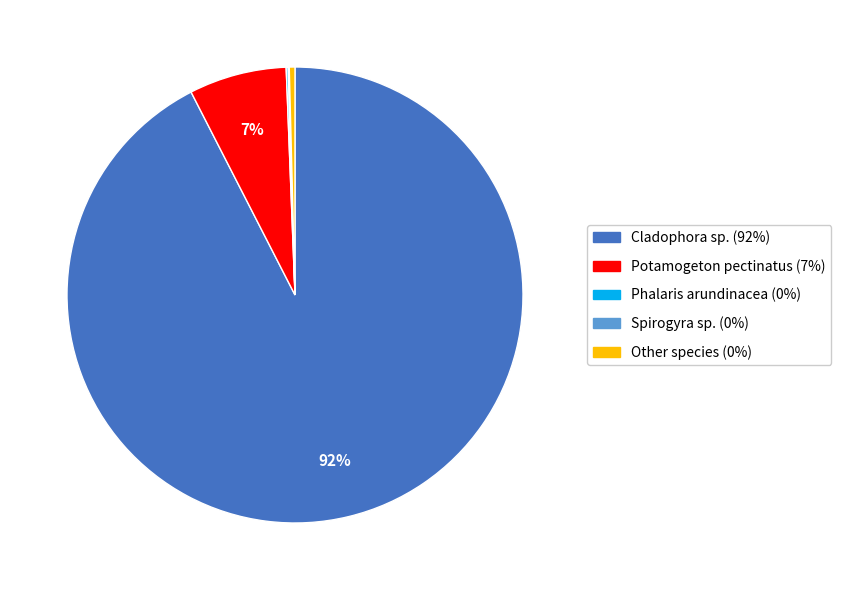

Is there any slice that represents more than half of the pie?

Yes